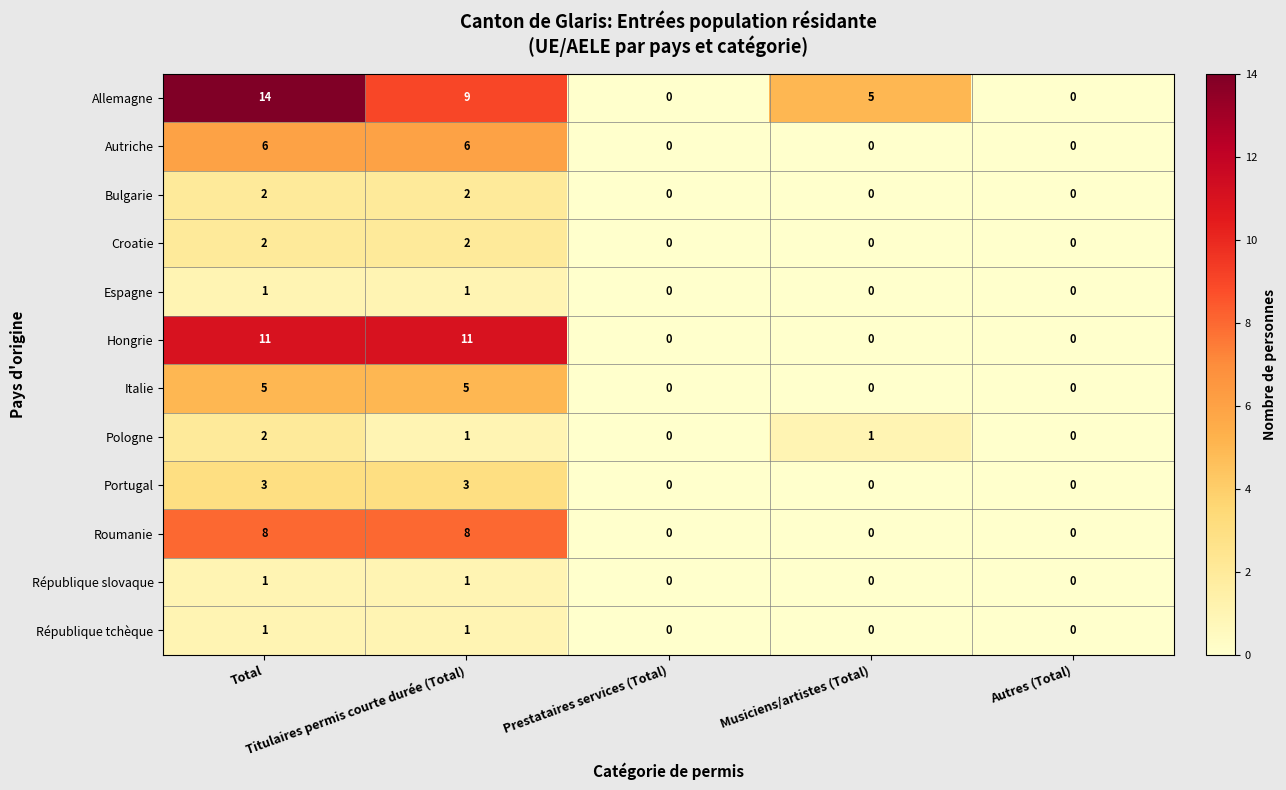

How many Bulgarie values are between 0 and 2?

5